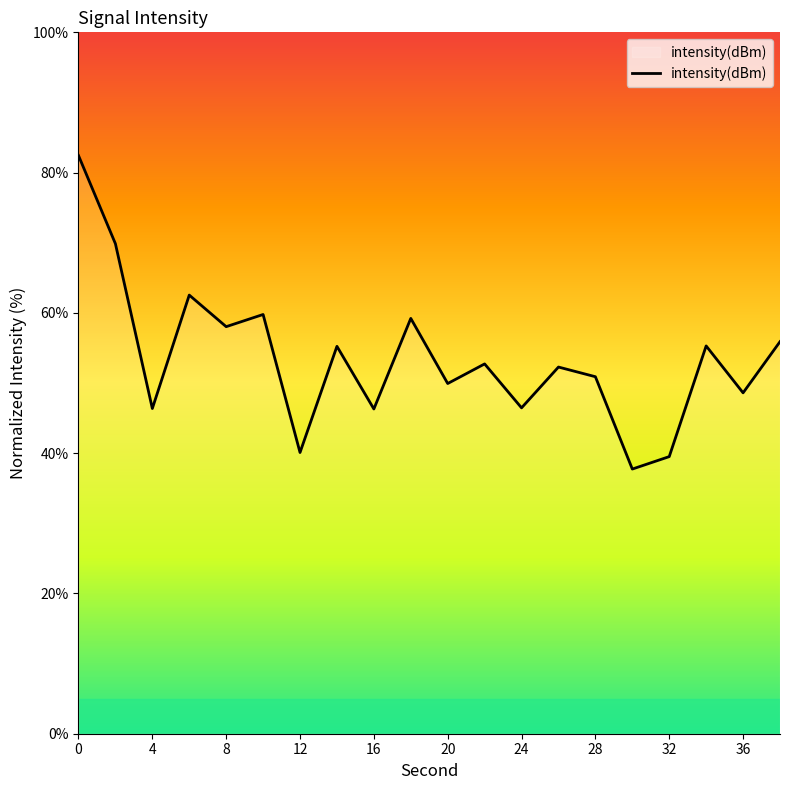

What is the difference between the maximum and minimum values?

44.7